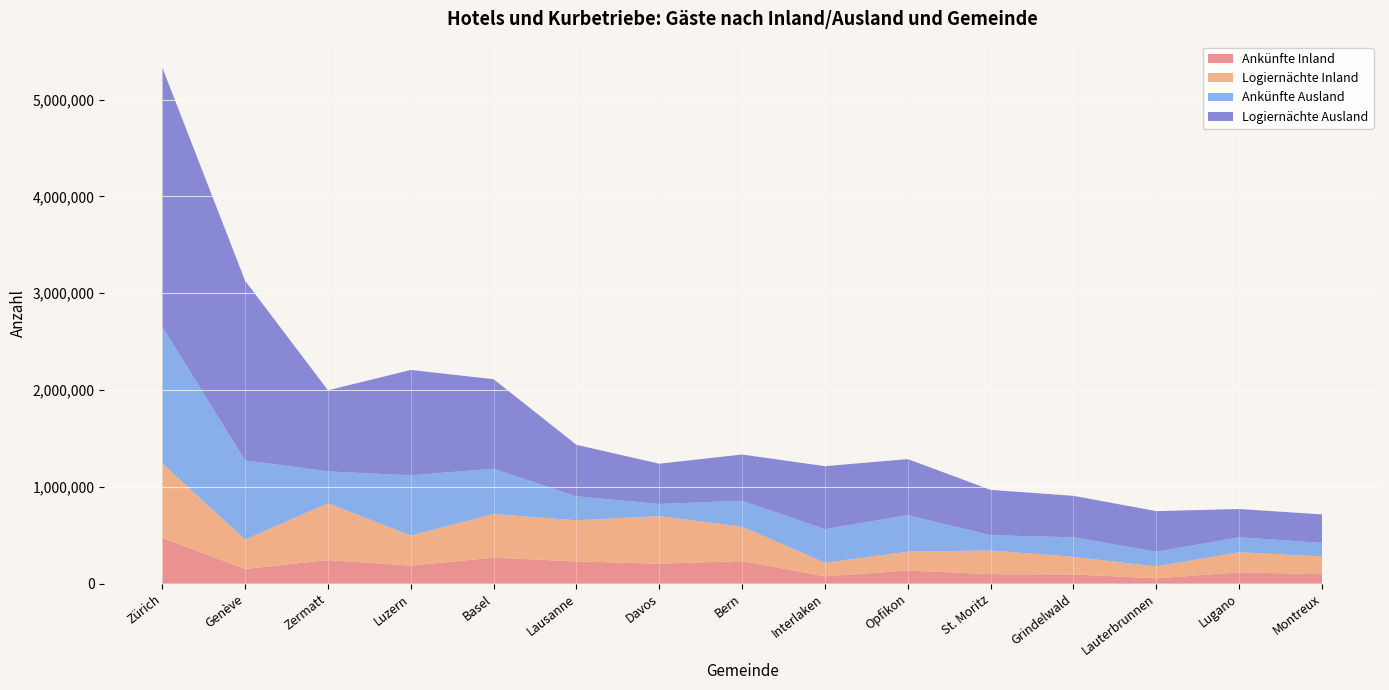

Reading left to right, what are all the values shown in this chart?

Ankünfte Inland: Zürich=473503	Genève=151440	Zermatt=242971	Luzern=186345	Basel=267628	Lausanne=229582	Davos=205741	Bern=232663	Interlaken=75021	Opfikon=135380	St. Moritz=97739	Grindelwald=95082	Lauterbrunnen=54358	Lugano=116506	Montreux=97133
Logiernächte Inland: Zürich=769192	Genève=302680	Zermatt=587833	Luzern=310321	Basel=450761	Lausanne=424726	Davos=491231	Bern=355125	Interlaken=140814	Opfikon=194499	St. Moritz=244537	Grindelwald=180950	Lauterbrunnen=123137	Lugano=207992	Montreux=183261
Ankünfte Ausland: Zürich=1410844	Genève=818826	Zermatt=328453	Luzern=621672	Basel=468998	Lausanne=247496	Davos=125473	Bern=267973	Interlaken=346145	Opfikon=376996	St. Moritz=157621	Grindelwald=202074	Lauterbrunnen=151295	Lugano=153822	Montreux=140480
Logiernächte Ausland: Zürich=2678510	Genève=1855813	Zermatt=837609	Luzern=1088967	Basel=923978	Lausanne=532315	Davos=416132	Bern=477900	Interlaken=651110	Opfikon=579169	St. Moritz=468307	Grindelwald=428507	Lauterbrunnen=419866	Lugano=292456	Montreux=293874